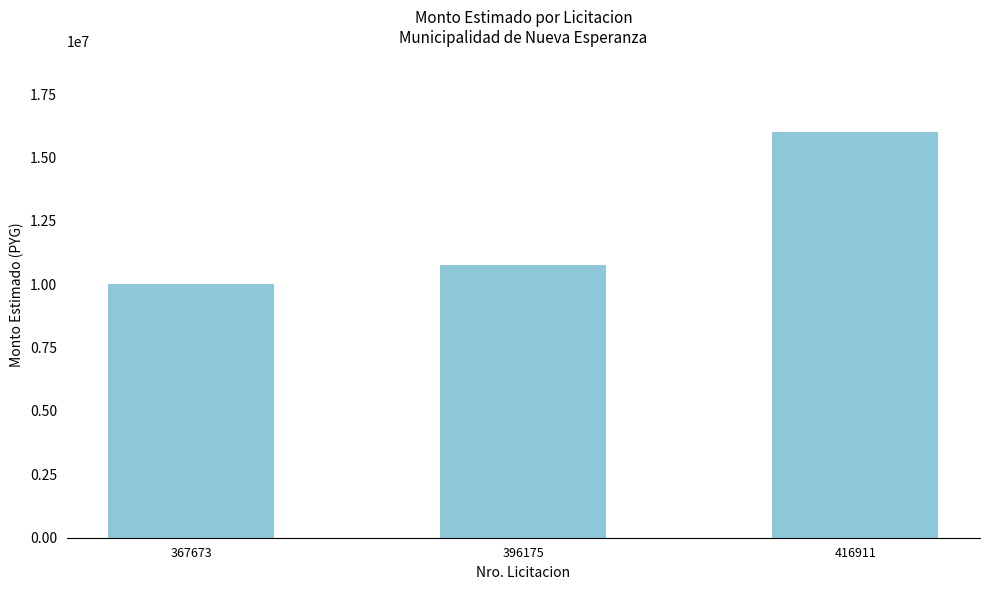

The value at 396175 is 10756666. True or false?

True